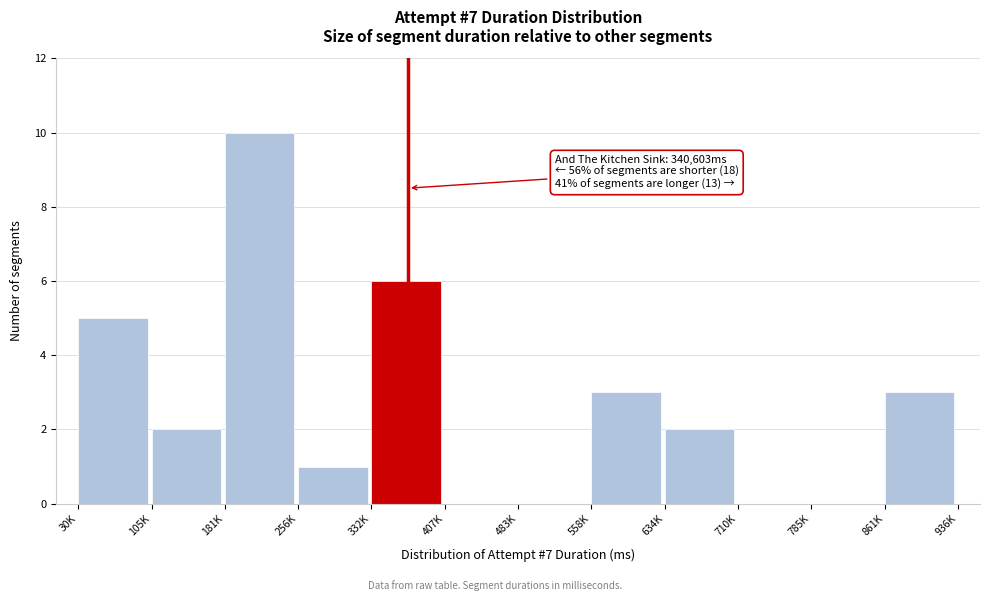

Reading left to right, list all the values displayed in this chart.

30K=5	105K=2	181K=10	256K=1	332K=6	407K=0	483K=0	558K=3	634K=2	710K=0	785K=0	861K=3